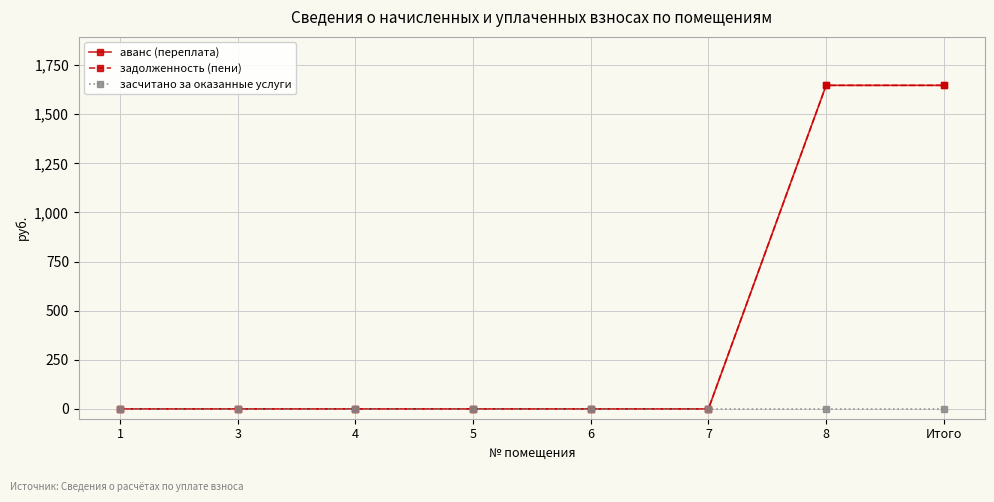

Does the chart have visible grid lines?

Yes